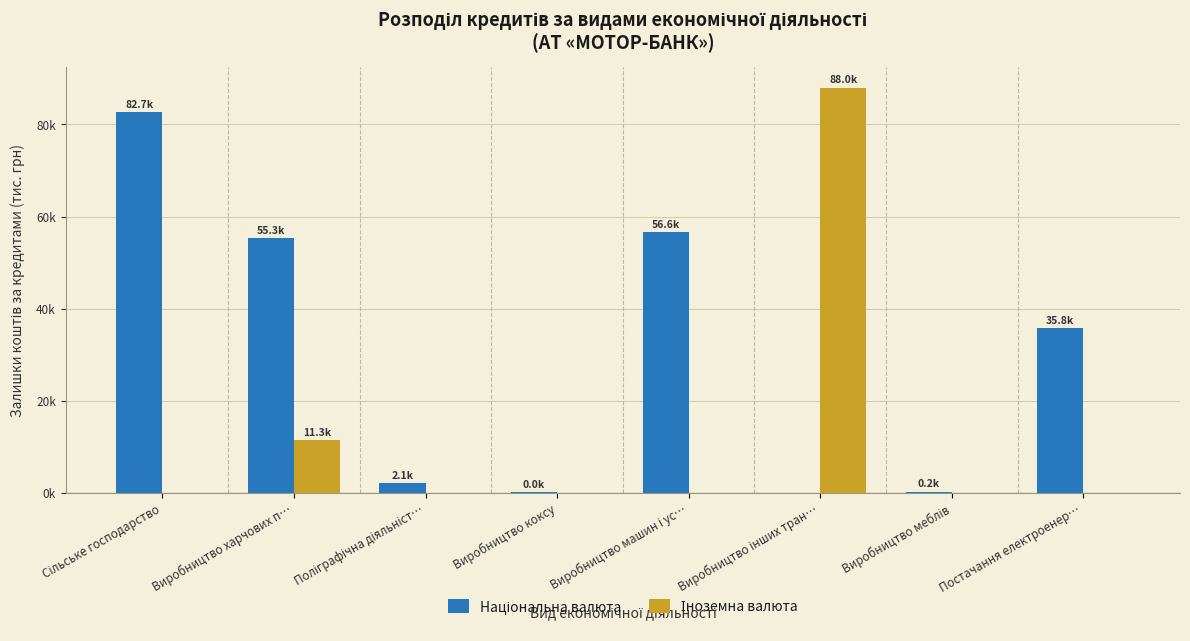

What is the sum of the Національна валюта values at Сільське господарство and Постачання електроенер…?

118491.8